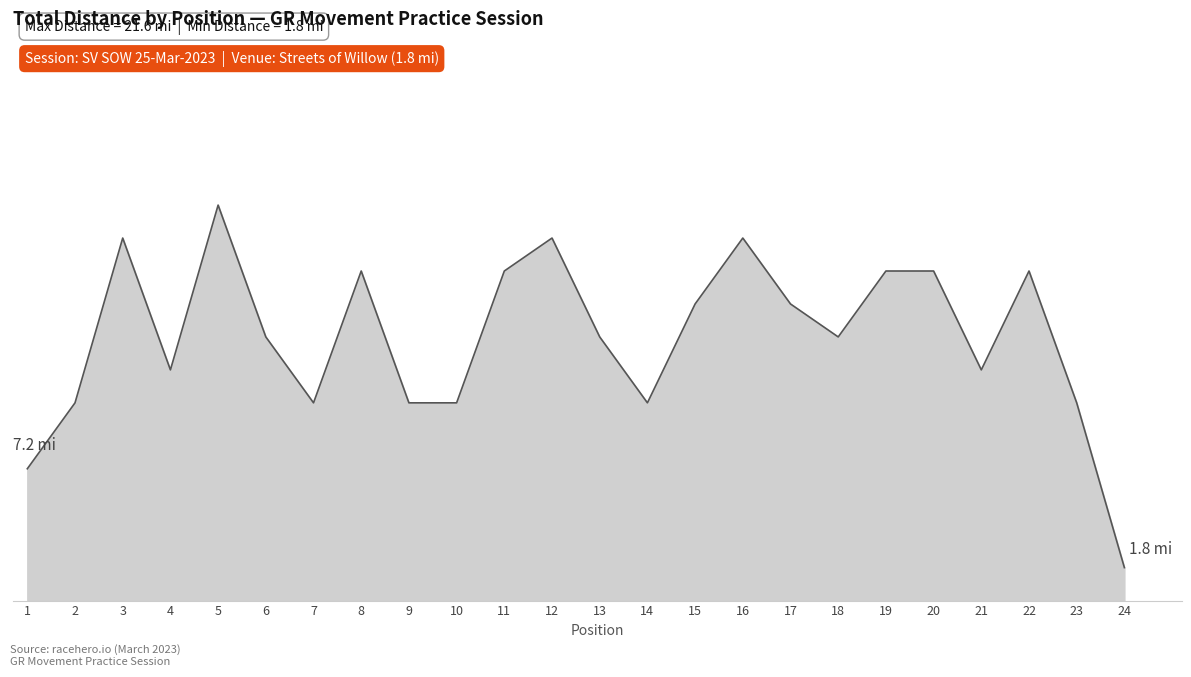

How many points are higher than both their immediate neighbors (excluding endpoints)?

6